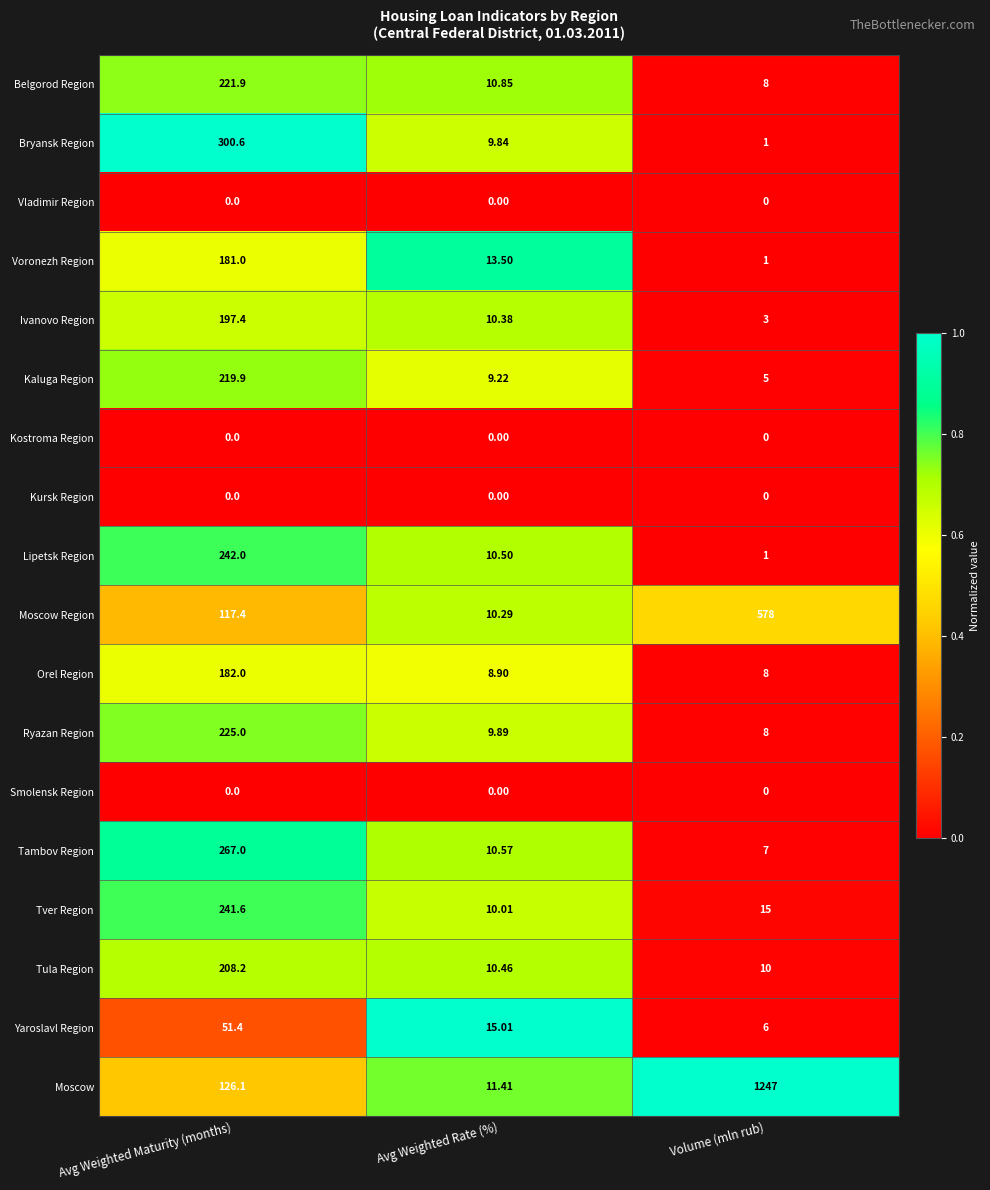

What is the total value across all series at Avg Weighted Rate (%)?

150.8